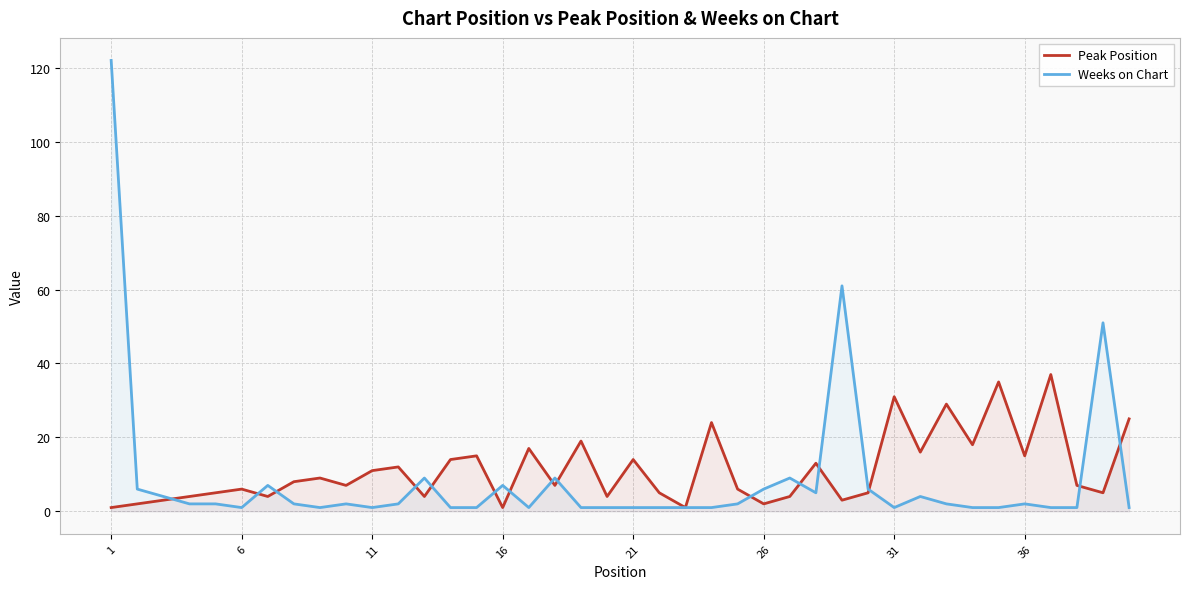

Reading right to left, transcribe all the data shown in this chart.

Peak Position: 25	5	7	37	15	35	18	29	16	31	5	3	13	4	2	6	24	1	5	14	4	19	7	17	1	15	14	4	12	11	7	9	8	4	6	5	4	3	2	1
Weeks on Chart: 1	51	1	1	2	1	1	2	4	1	6	61	5	9	6	2	1	1	1	1	1	1	9	1	7	1	1	9	2	1	2	1	2	7	1	2	2	4	6	122